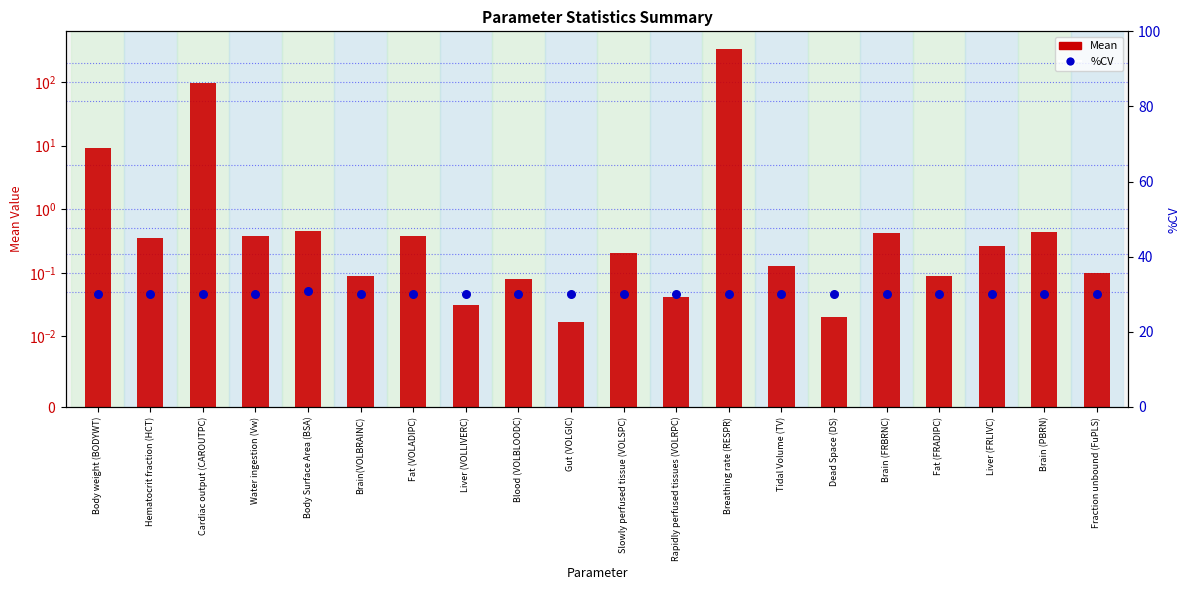

Is the value of %CV at Brain(VOLBRAINC) greater than the value of Mean at Slowly perfused tissue (VOLSPC)?

Yes